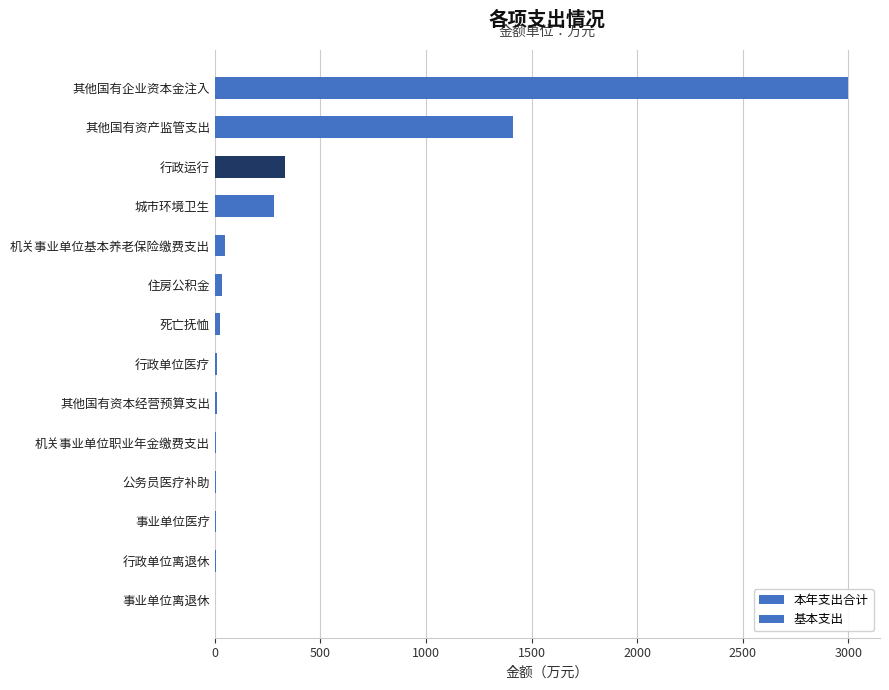

What is the smallest value displayed?

2.6